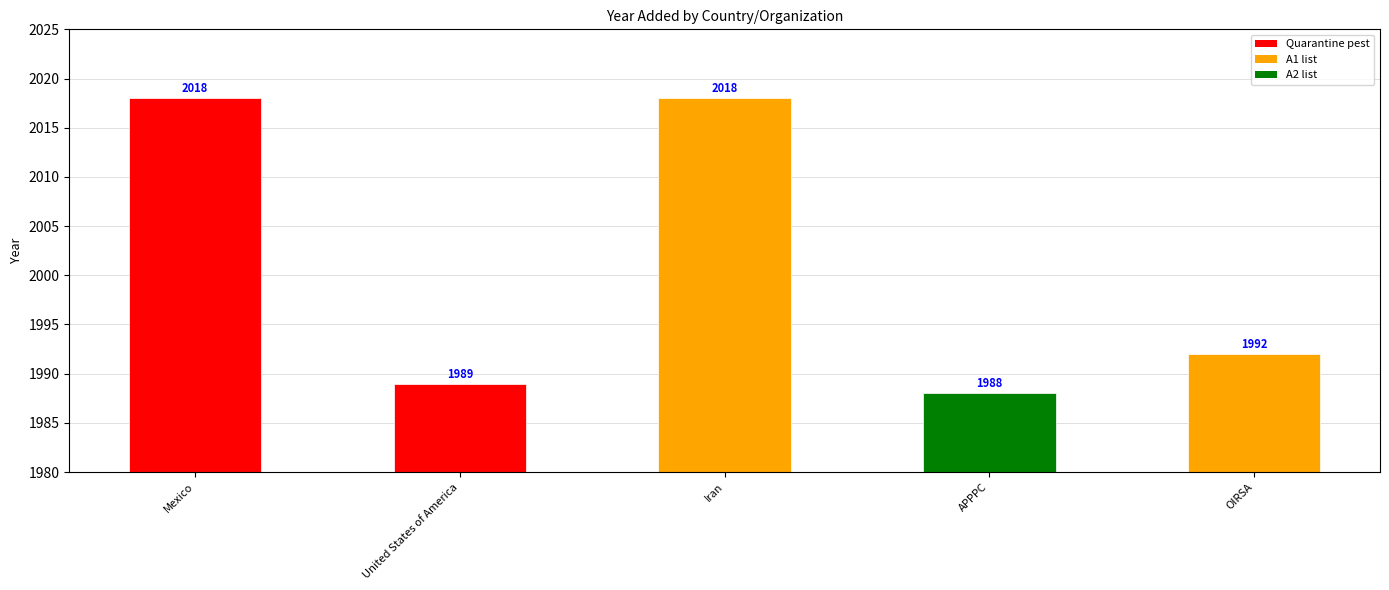

What is the label of the 4th bar from the right?

United States of America